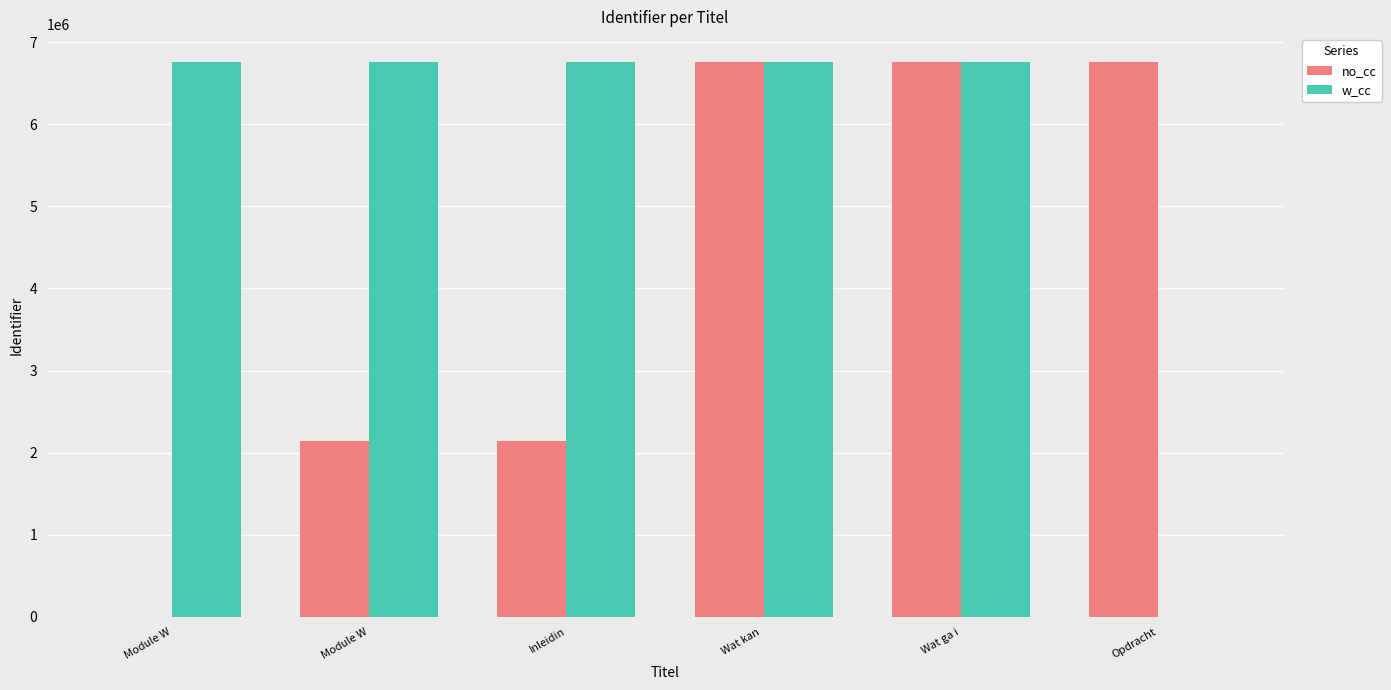

What are all the series names shown in the legend?

no_cc, w_cc